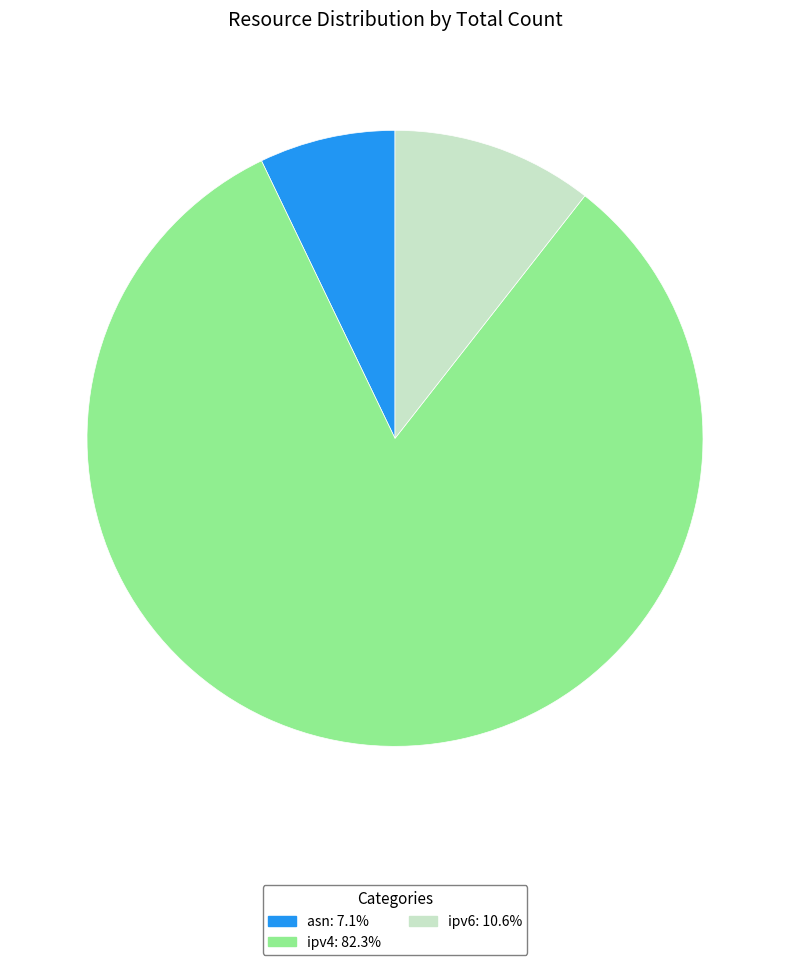

Which slice is the largest?

ipv4